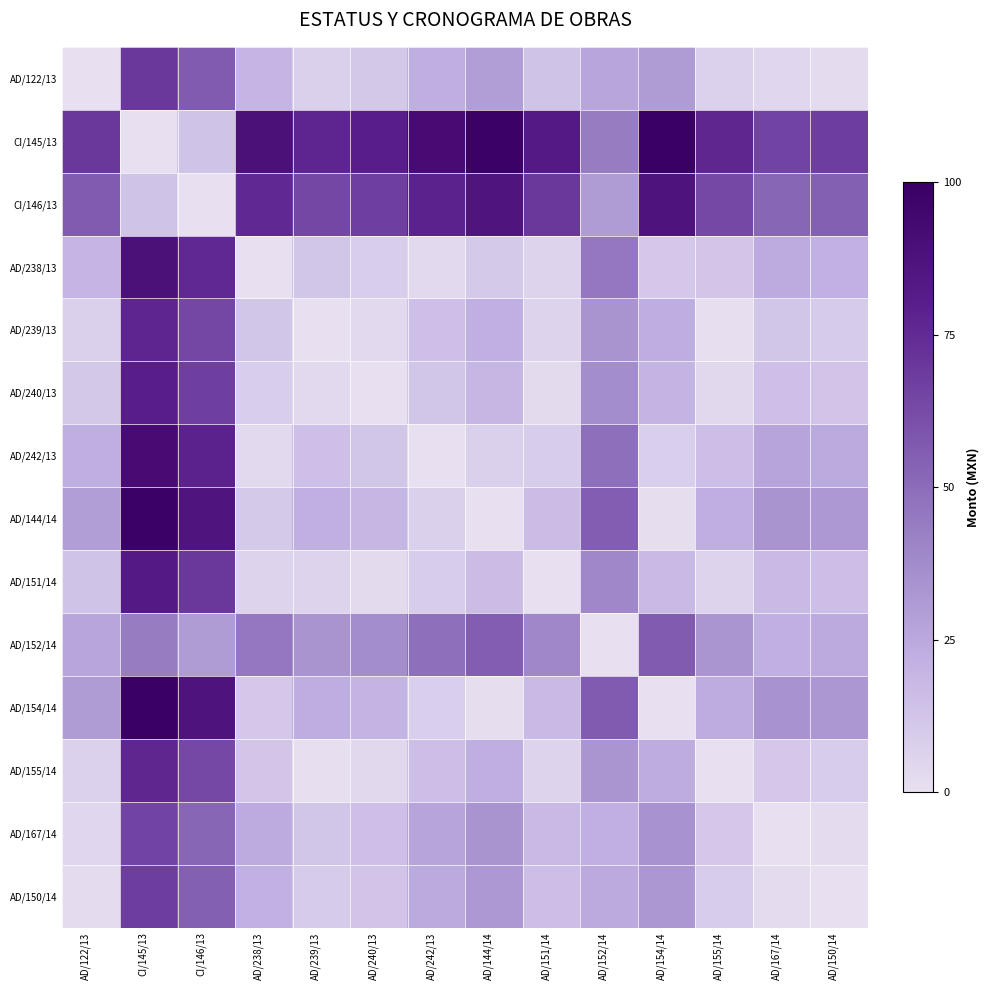

Which series changed the most between AD/122/13 and AD/150/14?

CI/145/13